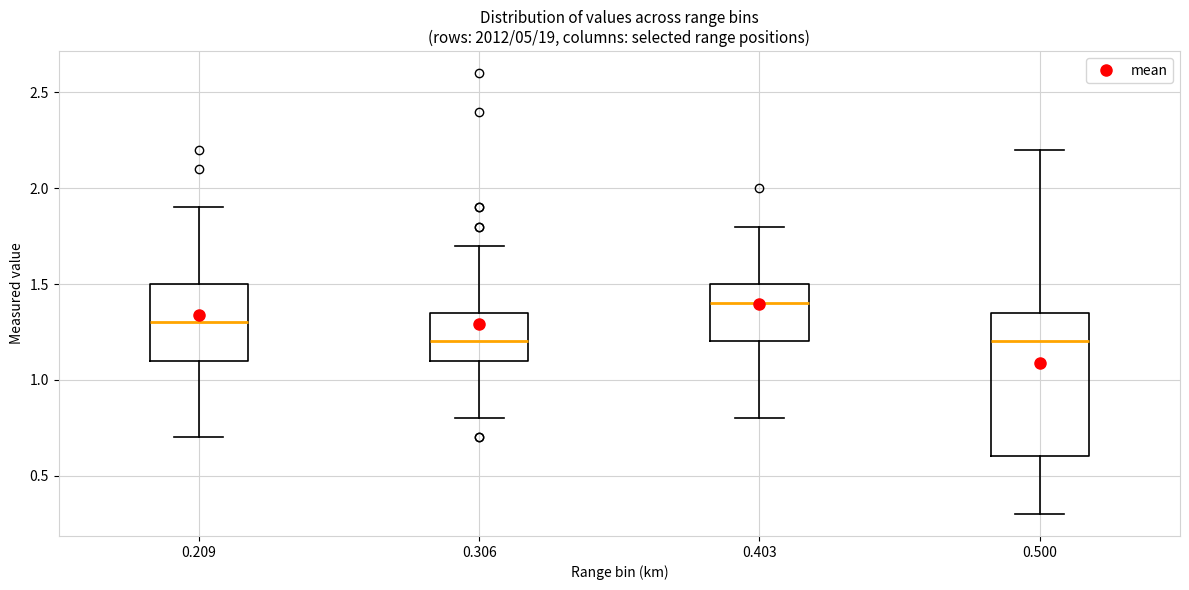

Reading left to right, read every box against the y-axis: the position of its median line, the range the box covers, and the ends of its whiskers. The values are not printed on the chart, so give them approximately, as read against the axis.

0.209: median 1.30, box 1.10 to 1.50, whiskers 0.70 to 1.90
0.306: median 1.20, box 1.10 to 1.35, whiskers 0.80 to 1.70
0.403: median 1.40, box 1.20 to 1.50, whiskers 0.80 to 1.80
0.500: median 1.20, box 0.60 to 1.35, whiskers 0.30 to 2.20